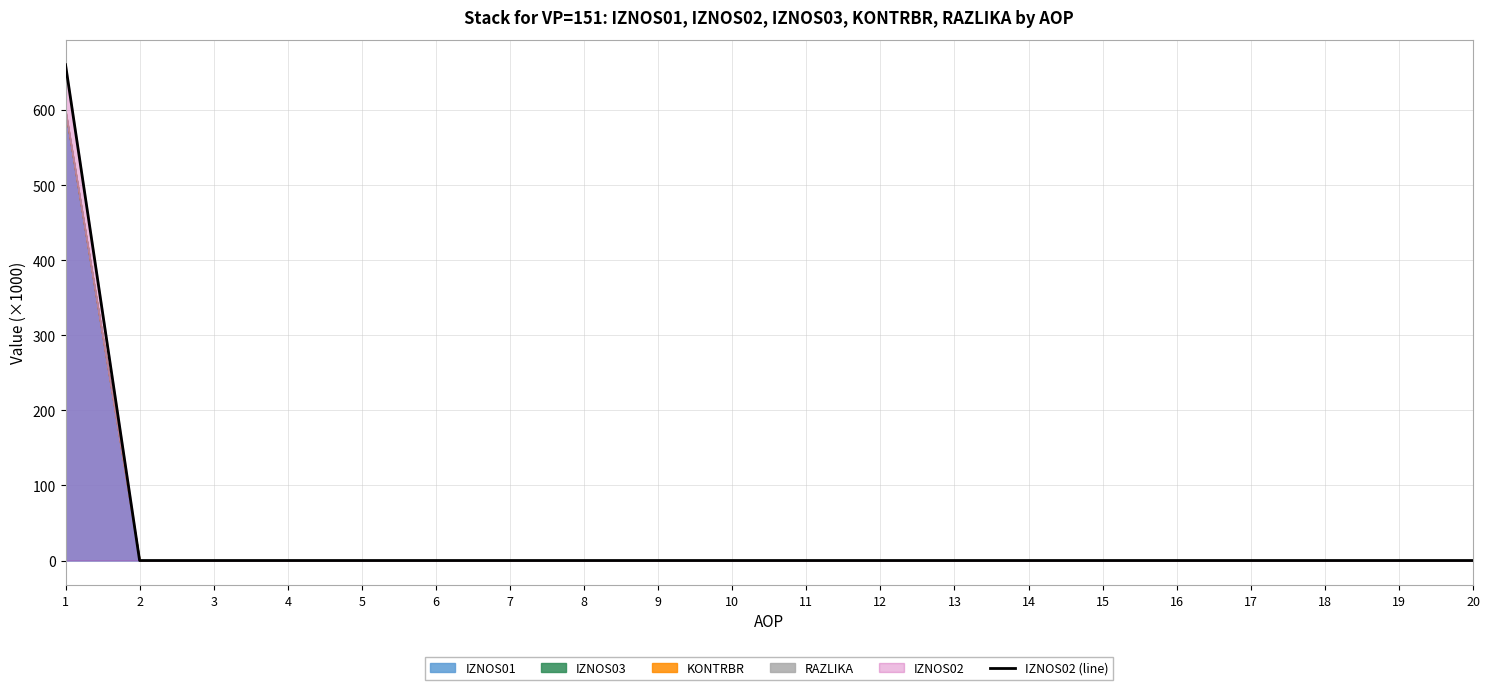

Which category has the lowest value across all series?

2